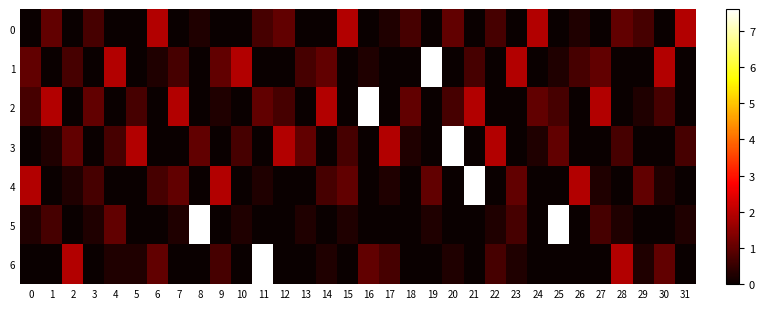

Which has a higher value, 9 or 2?

9